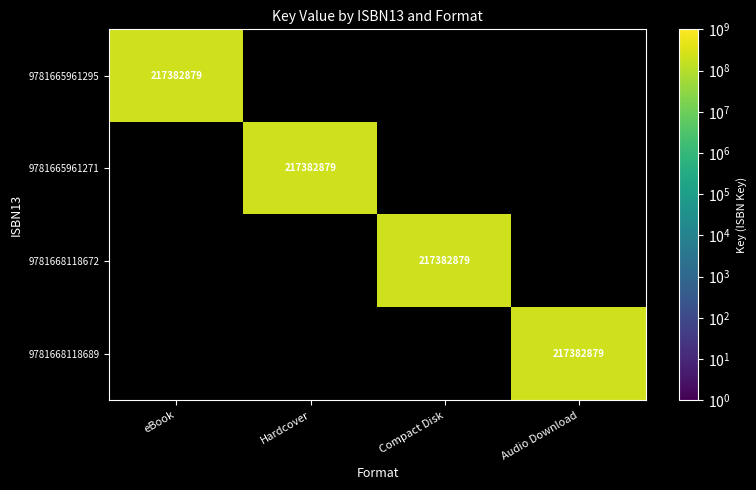

Is it true that 9781665961271 equals 342063009 at Hardcover?

False